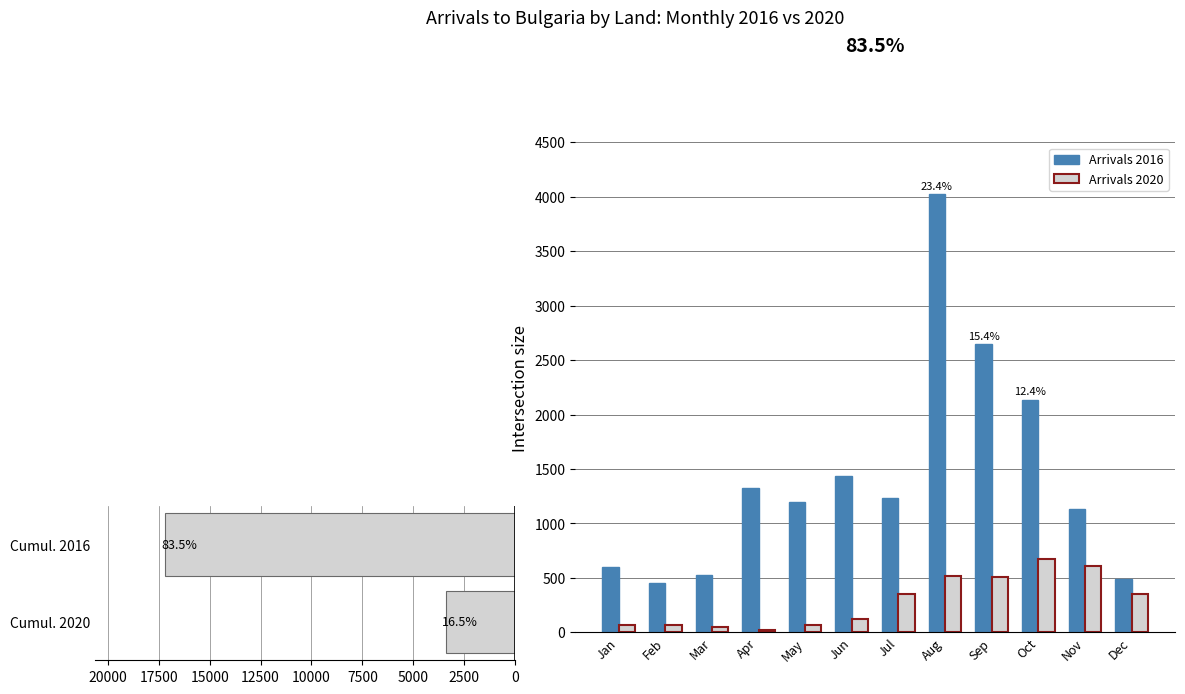

The value of Arrivals 2020 at Jun is 118. True or false?

True